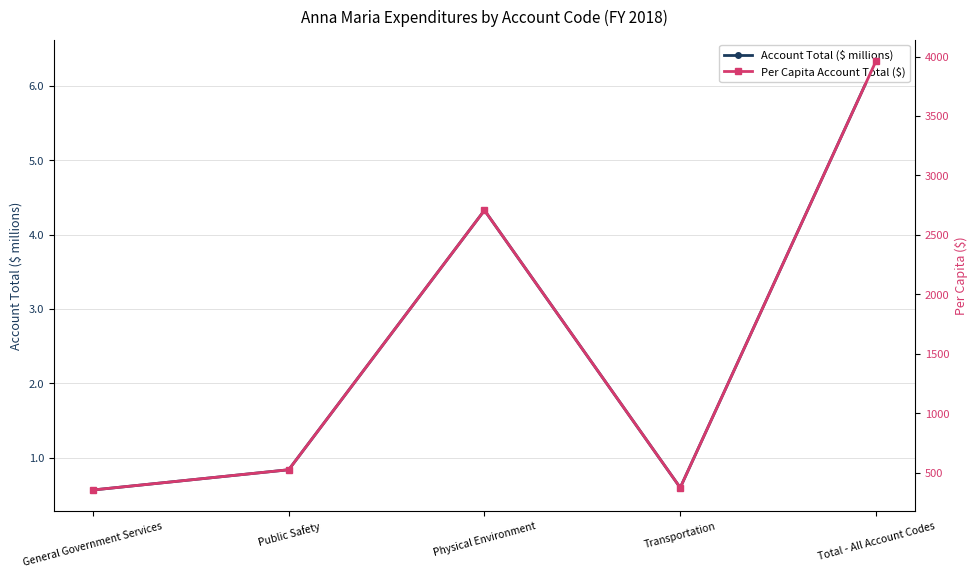

What is the maximum value shown in the chart?

3962.4